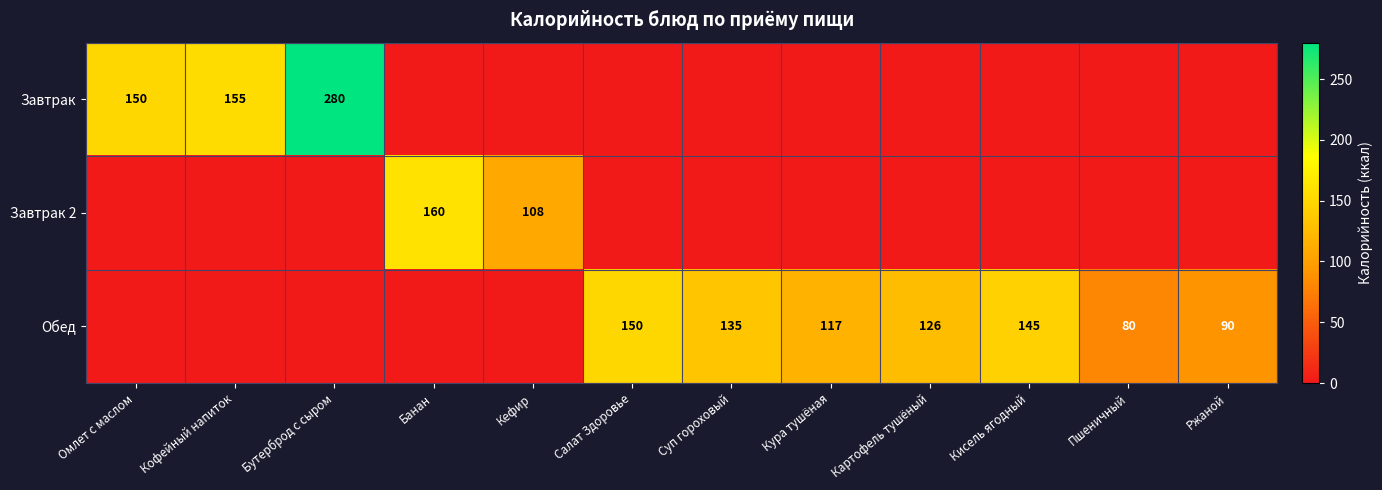

The Завтрак series shows 150 at Омлет с маслом. True or false?

True